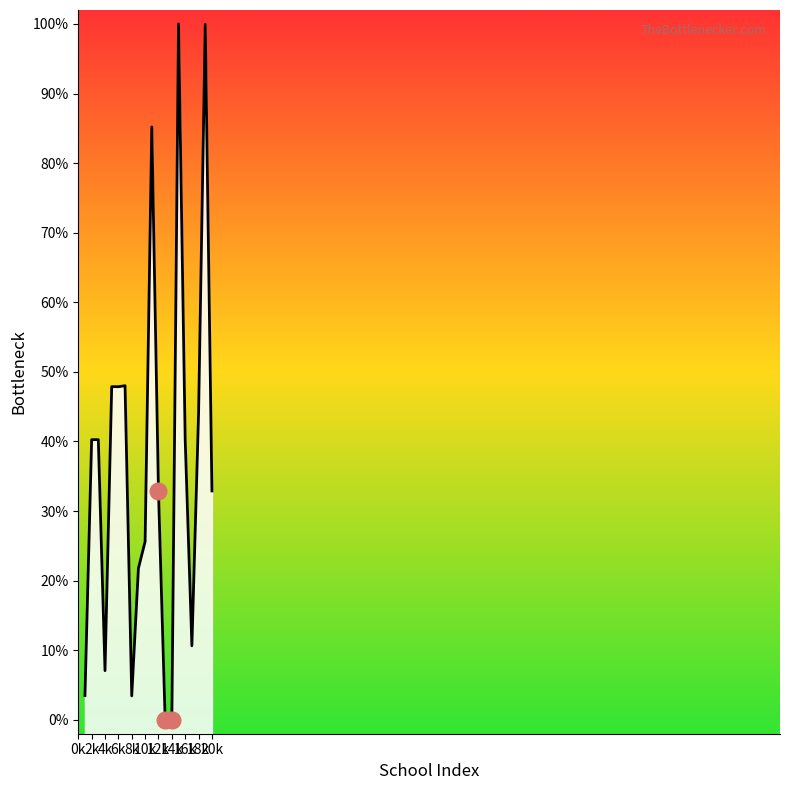

How many points are higher than both their immediate neighbors (excluding endpoints)?

6